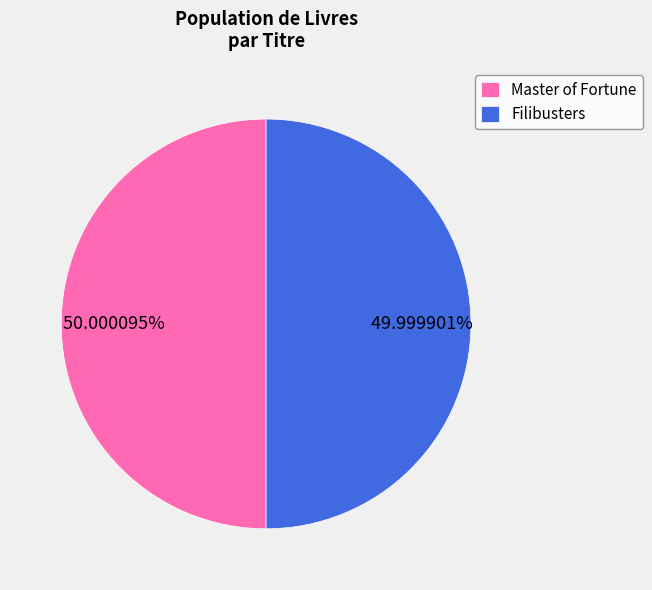

Approximately how many times larger is the value at Master of Fortune compared to Filibusters?

1.0